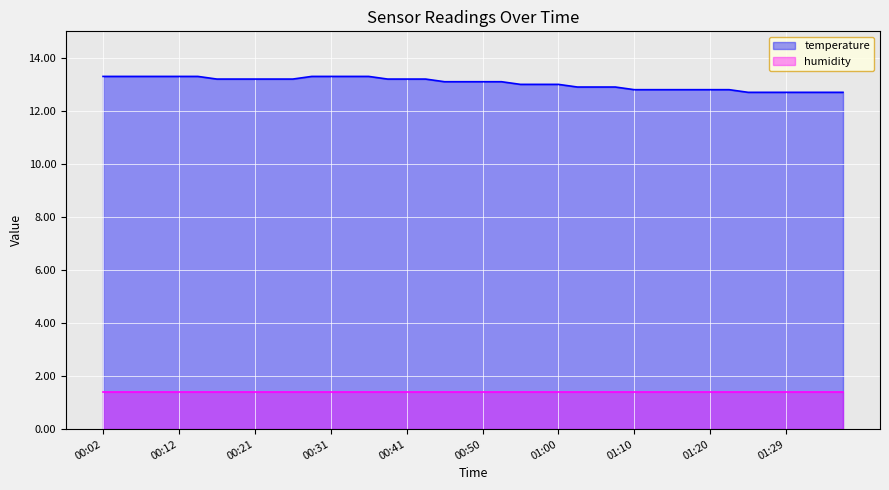

Rank the categories by value from highest to lowest.

00:02, 00:04, 00:07, 00:09, 00:12, 00:14, 00:29, 00:31, 00:33, 00:36, 00:16, 00:19, 00:21, 00:24, 00:26, 00:38, 00:41, 00:43, 00:46, 00:48, 00:50, 00:53, 00:55, 00:58, 01:00, 01:03, 01:05, 01:07, 01:10, 01:12, 01:15, 01:17, 01:20, 01:22, 01:25, 01:27, 01:29, 01:32, 01:34, 01:37